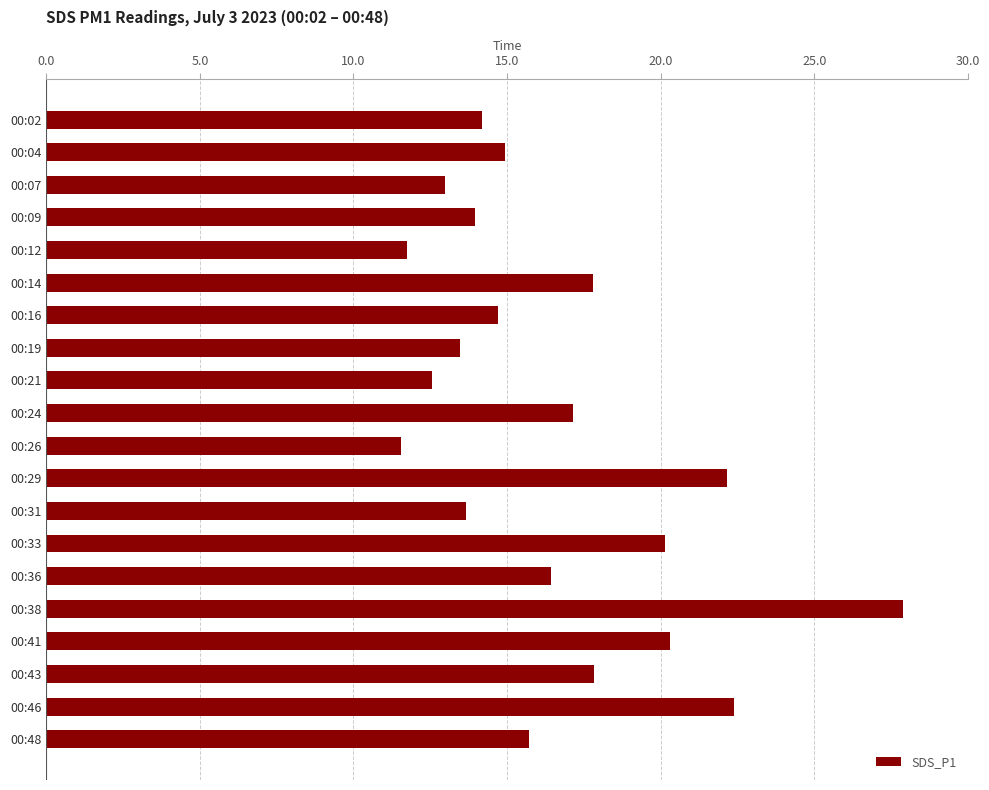

What is the greatest value displayed?

27.9